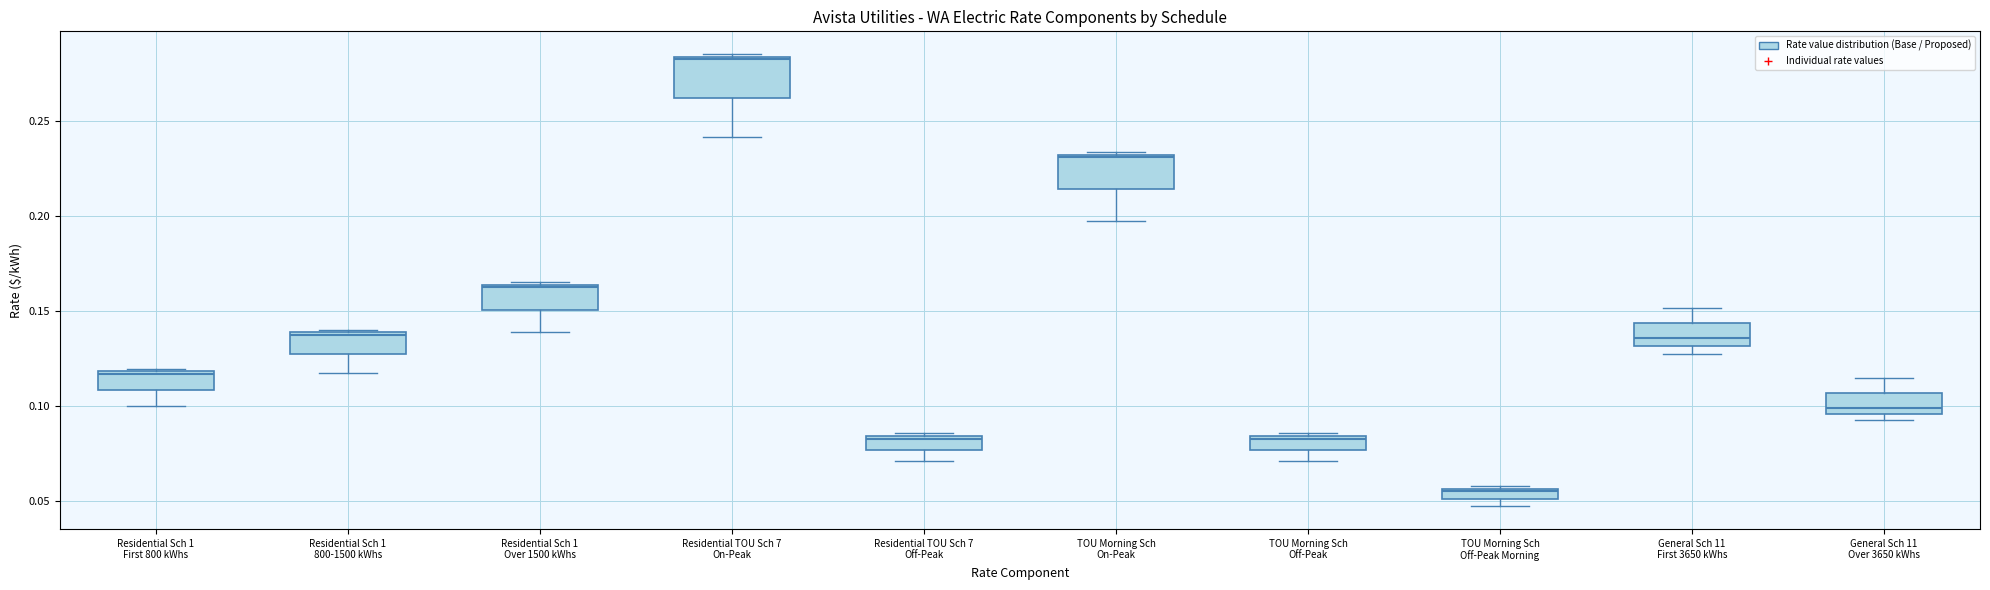

Where does the upper whisker of the box for General Sch 11 First 3650 kWhs end on the y-axis? The values are not printed on the chart, so give them approximately, as read against the axis.

0.150